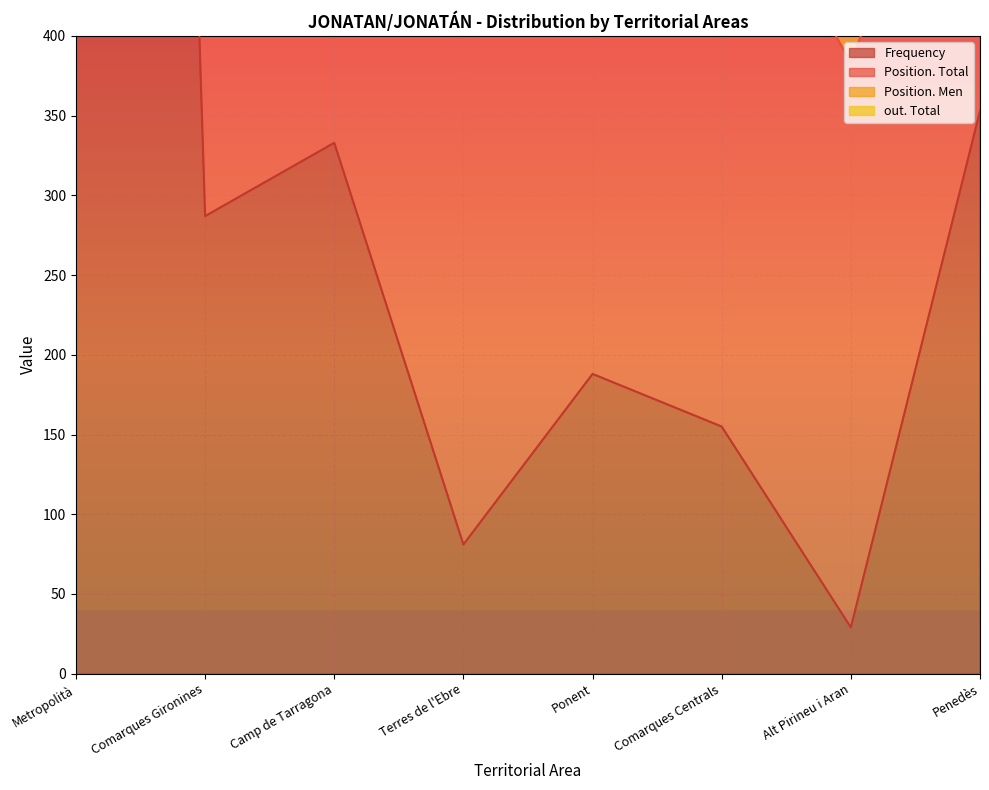

Which label corresponds to the smallest value in the chart?

Alt Pirineu i Aran